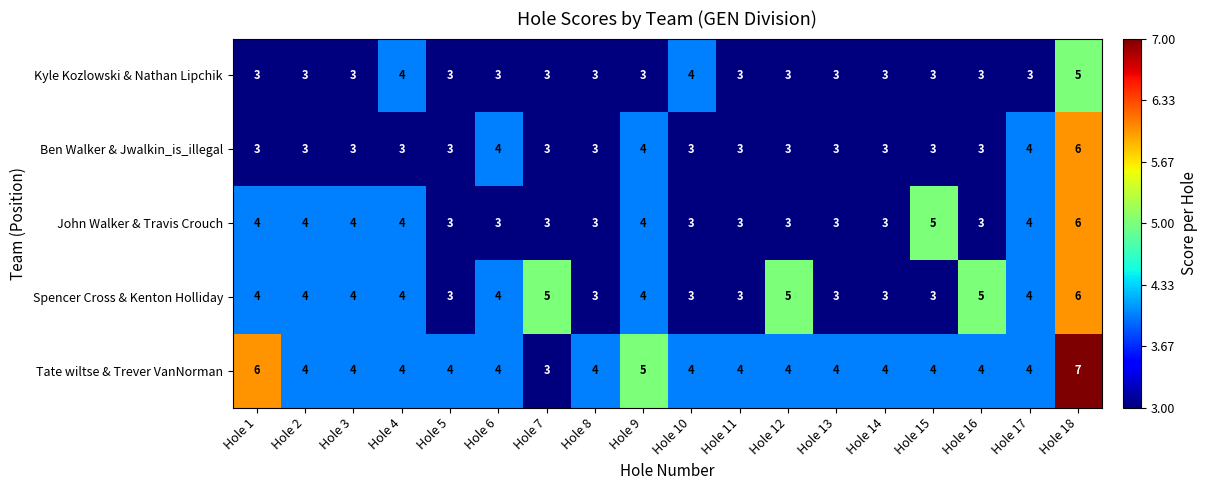

How many John Walker & Travis Crouch values are between 3 and 4?

16